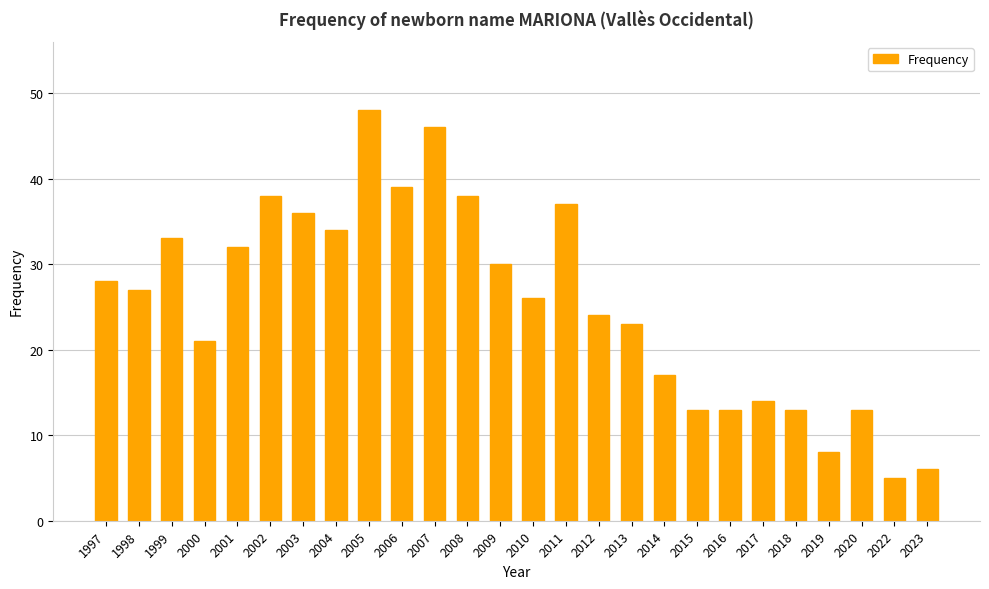

The value at 2018 is 13. True or false?

True